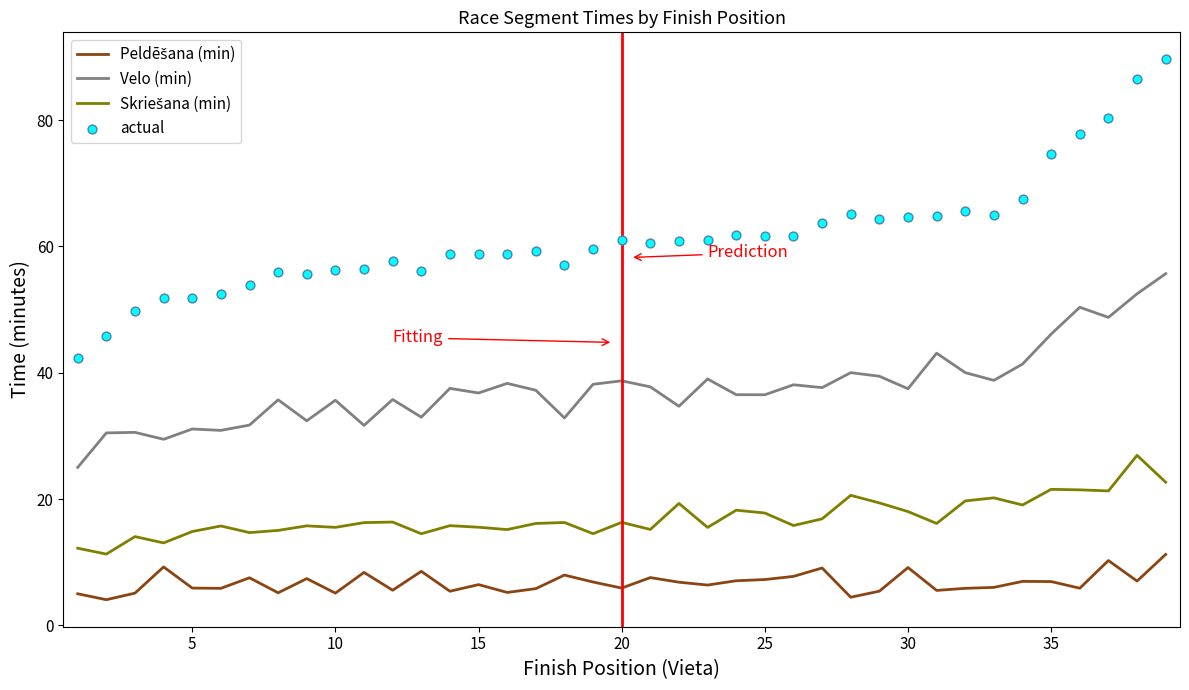

What are all the series names shown in the legend?

Peldēšana (min), Velo (min), Skriešana (min), actual